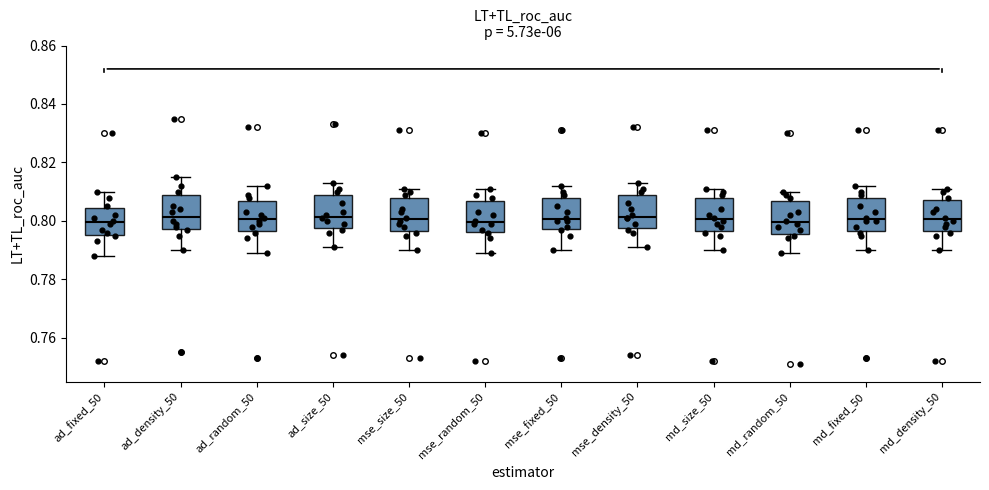

Where is the lower edge of the box for md_fixed_50 on the y-axis? The values are not printed on the chart, so give them approximately, as read against the axis.

0.796